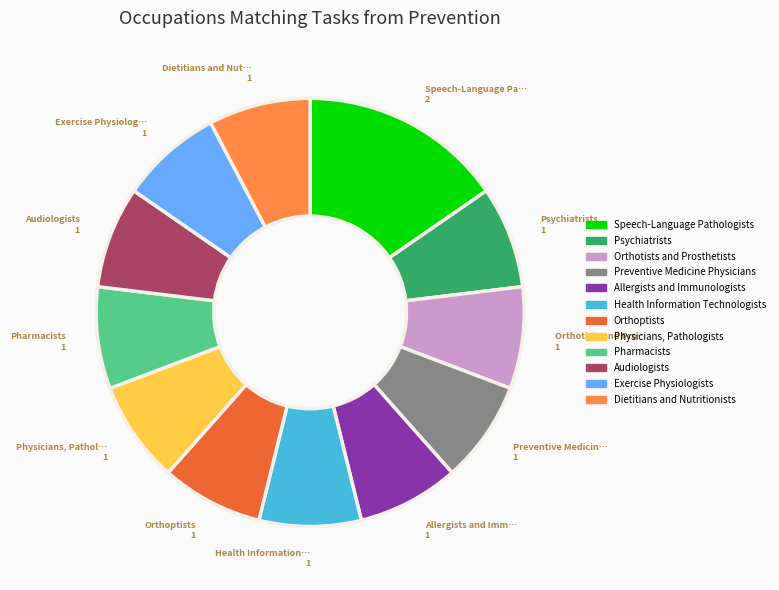

Is it true that Orthoptists is 8% of the pie?

True